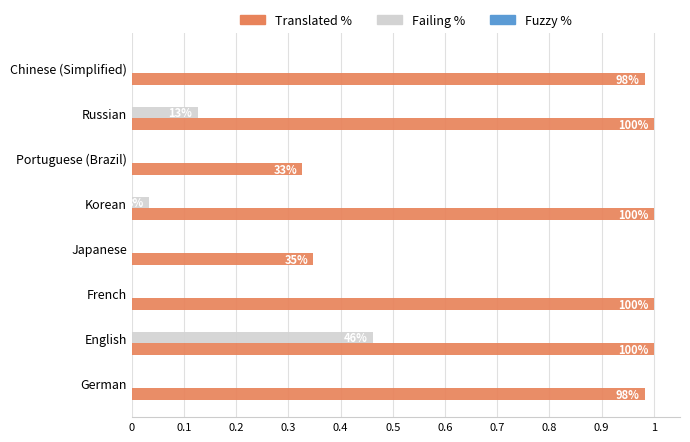

What position from the left is 0.4?

5